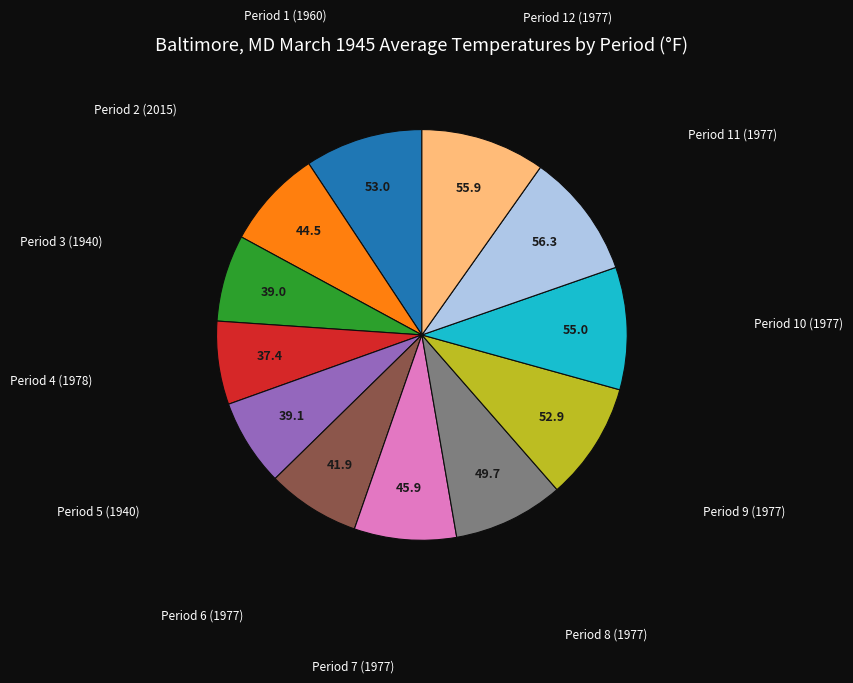

Does any single category account for the majority?

No